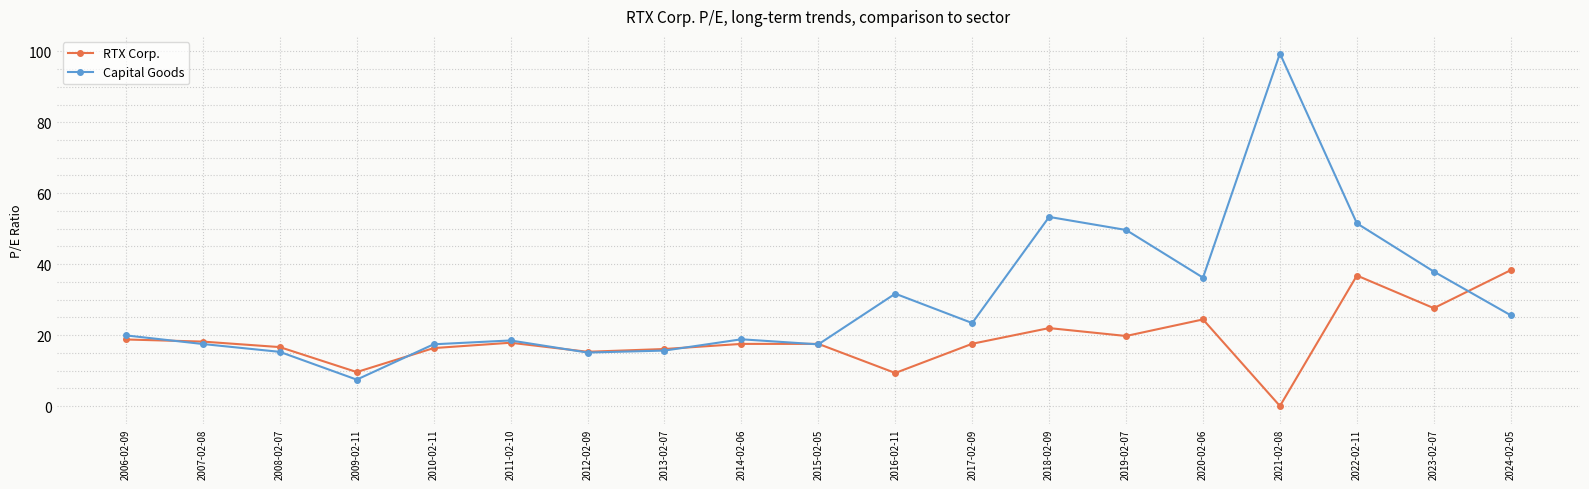

What are all the series names shown in the legend?

RTX Corp., Capital Goods